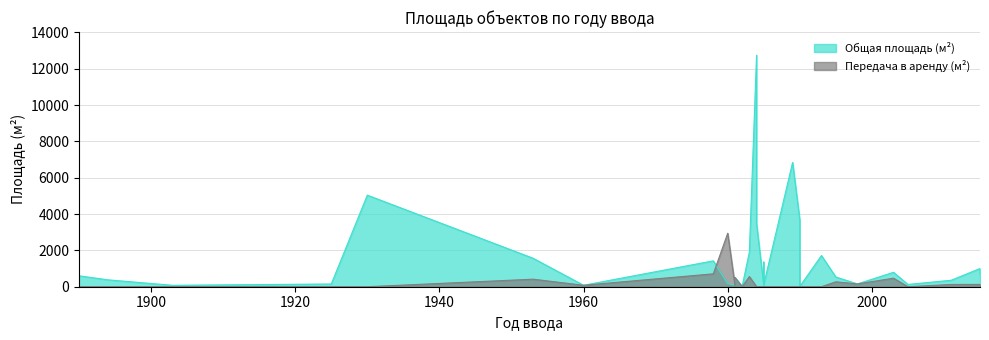

Rank the series by their average value, from highest to lowest.

Общая площадь (м²), Передача в аренду (м²)